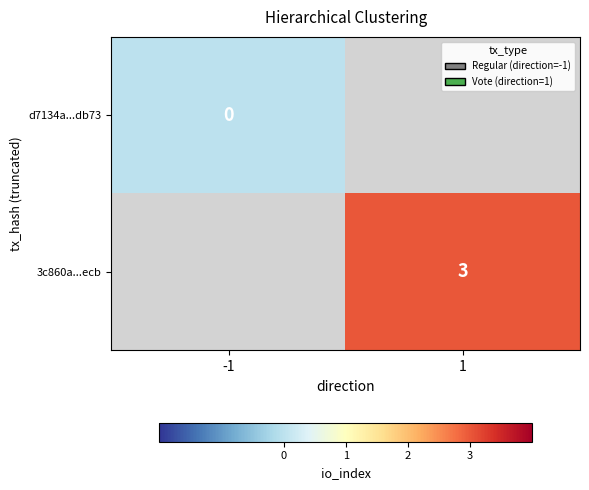

True or false: 3c860a...ecb has a value of 3 at 1.

True